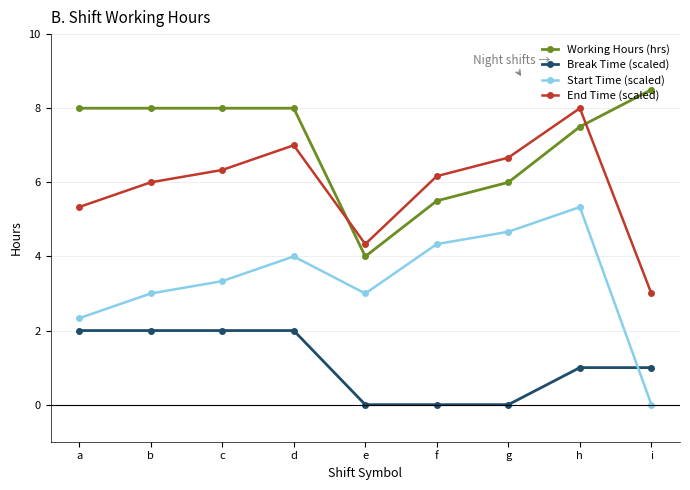

How many data points does each series have?

9